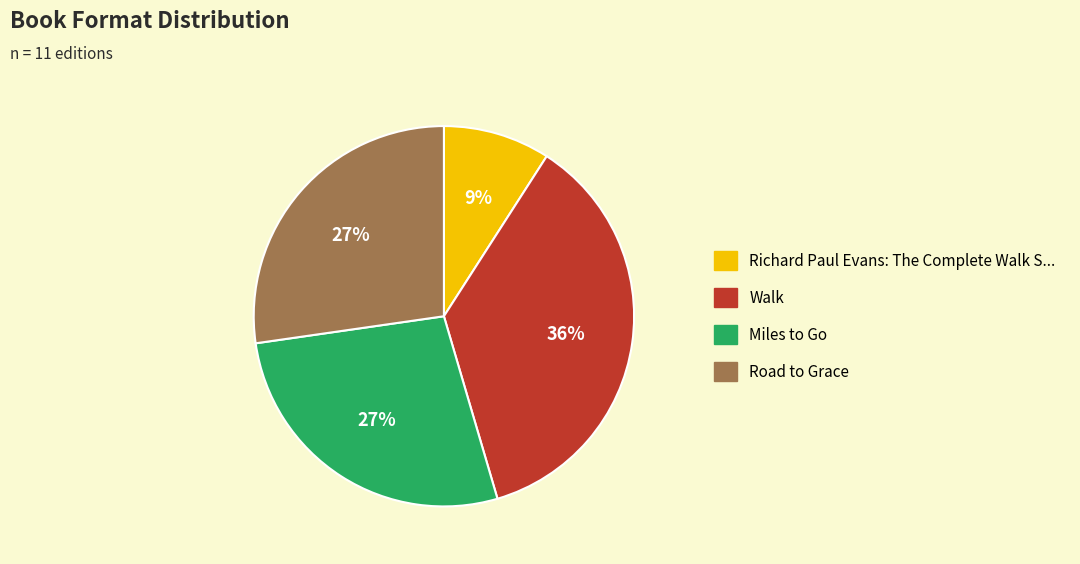

What is the ratio of the value at Road to Grace to the value at Miles to Go?

1.0